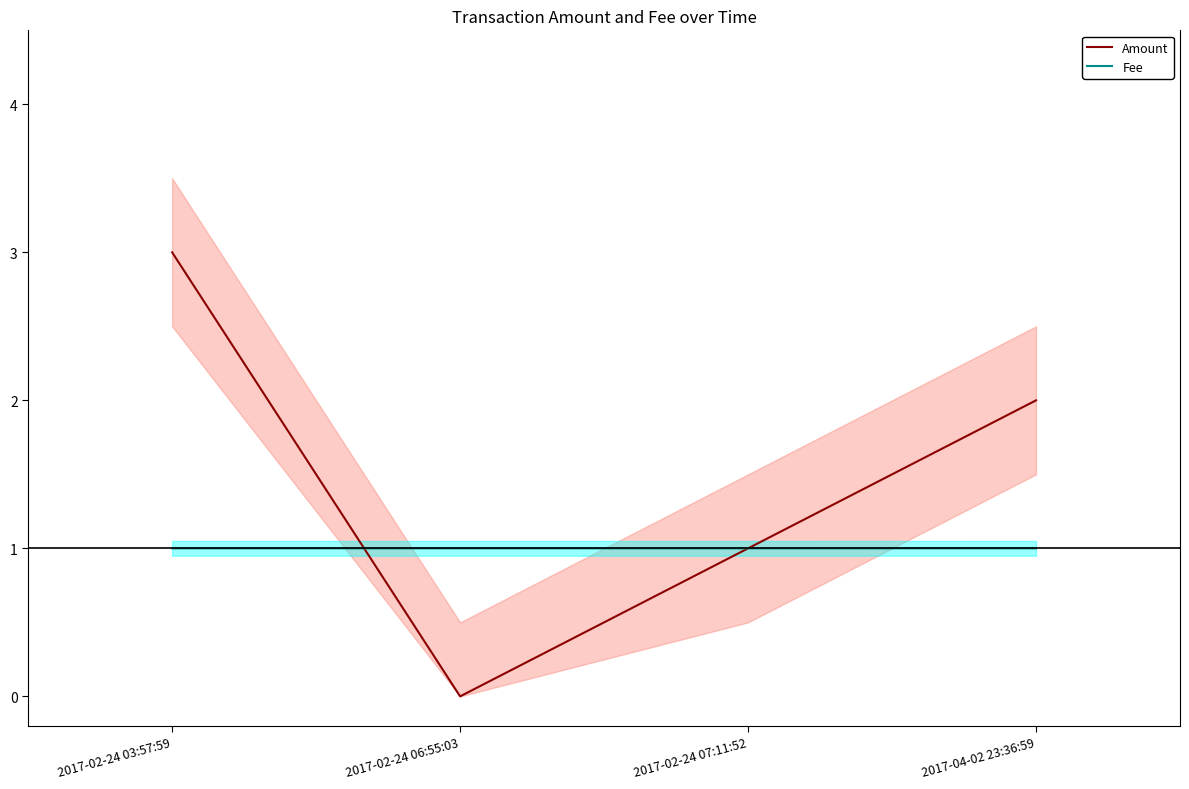

Rank the series by their maximum value, from highest to lowest.

Amount, Fee